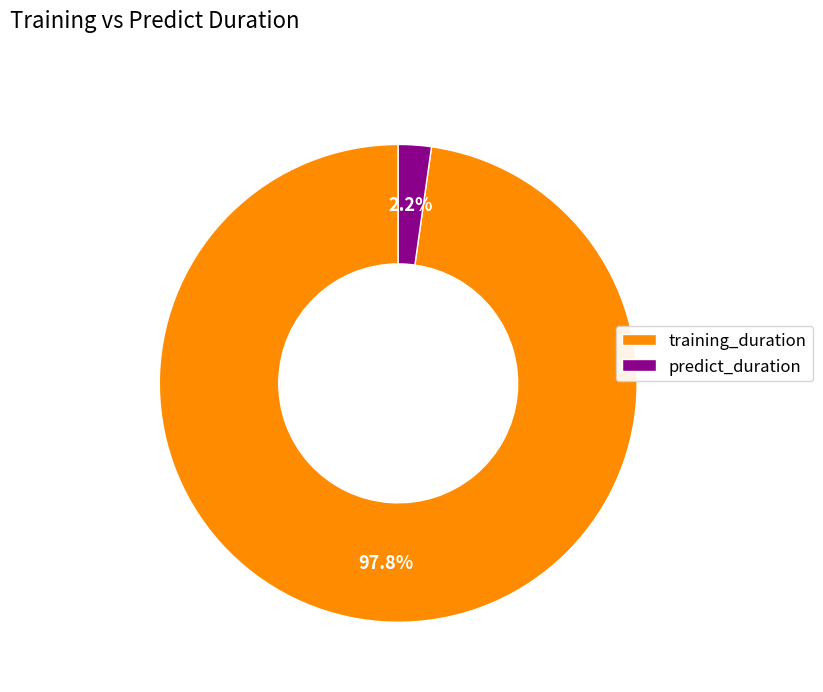

How much of the chart is everything except training_duration?

2.2%